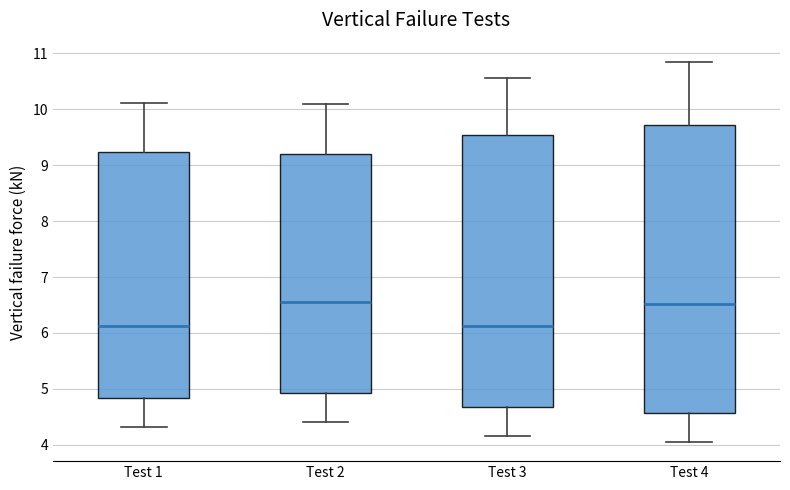

Where does the lower whisker of the box for Test 1 end on the y-axis? The values are not printed on the chart, so give them approximately, as read against the axis.

4.3